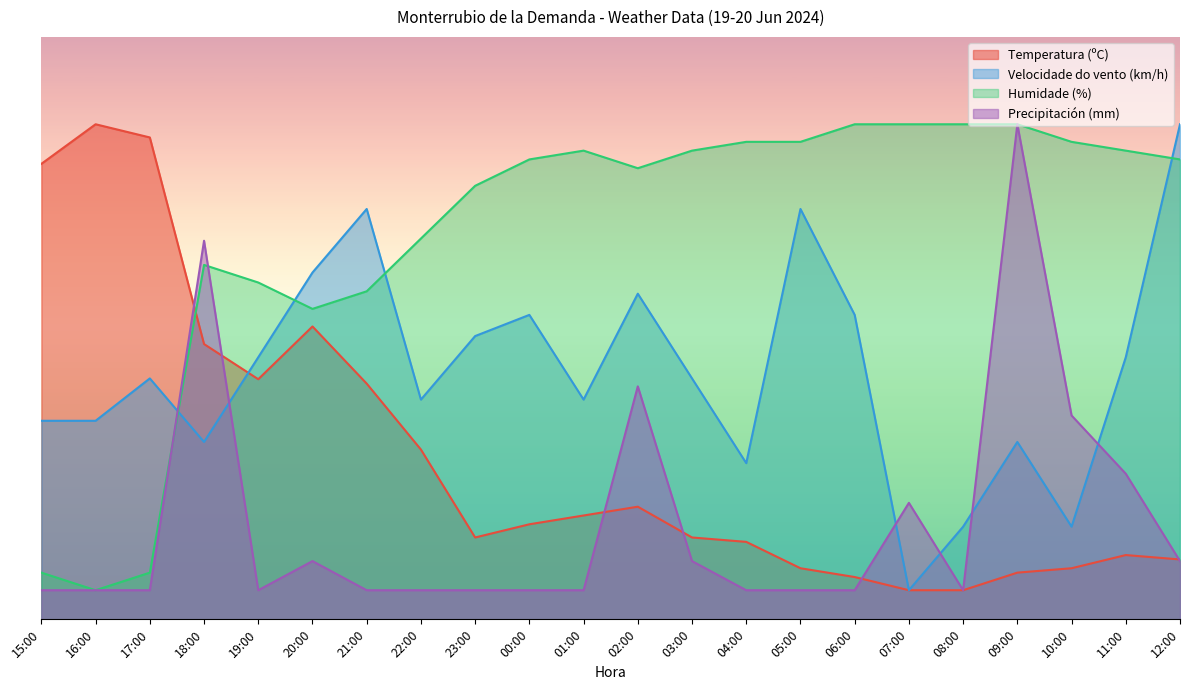

What are all the series names shown in the legend?

Temperatura (ºC), Velocidade do vento (km/h), Humidade (%), Precipitación (mm)